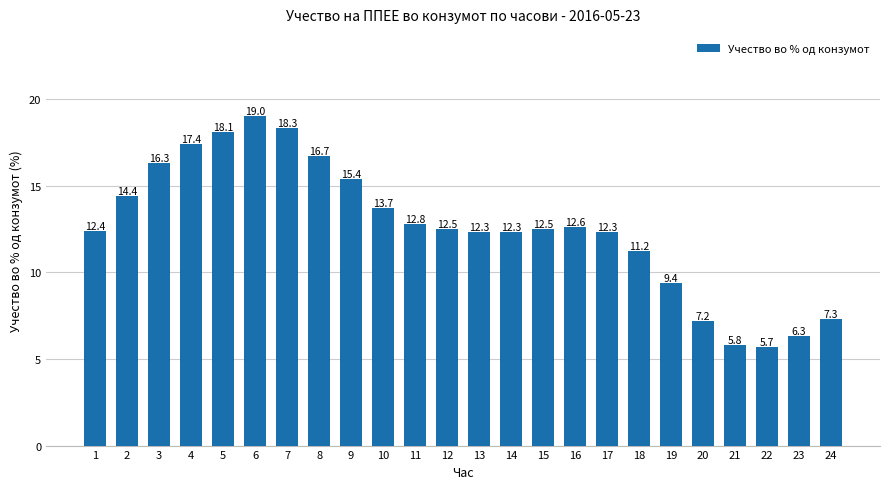

What is the value of the 18th bar from the left?

11.2